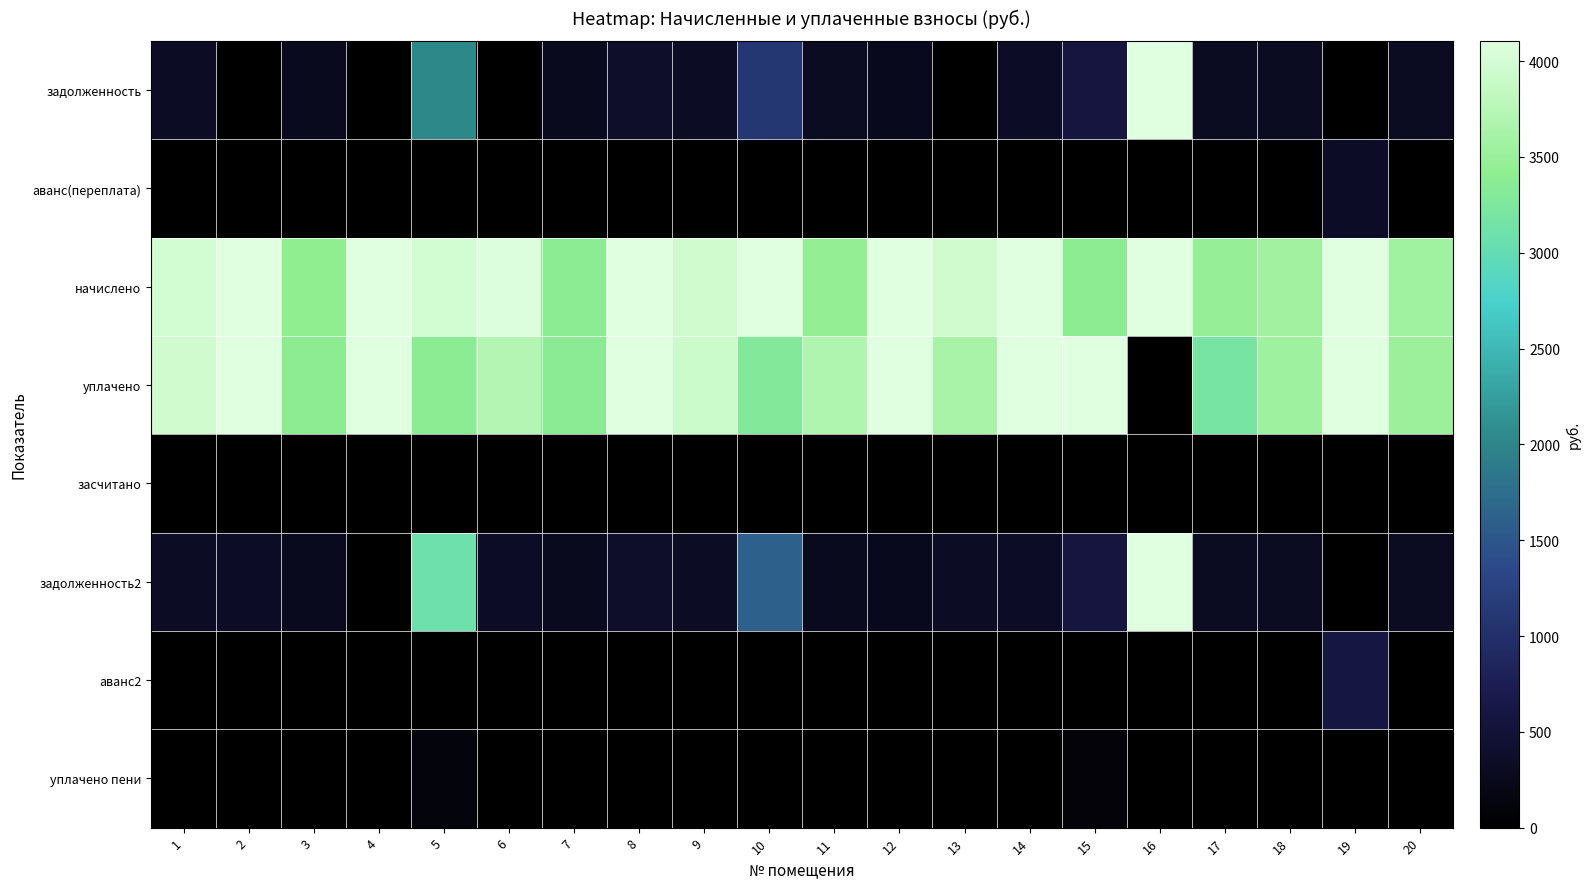

List the series in order of their peak value, highest first.

задолженность, начислено, уплачено, задолженность2, аванс2, аванс(переплата), уплачено пени, засчитано